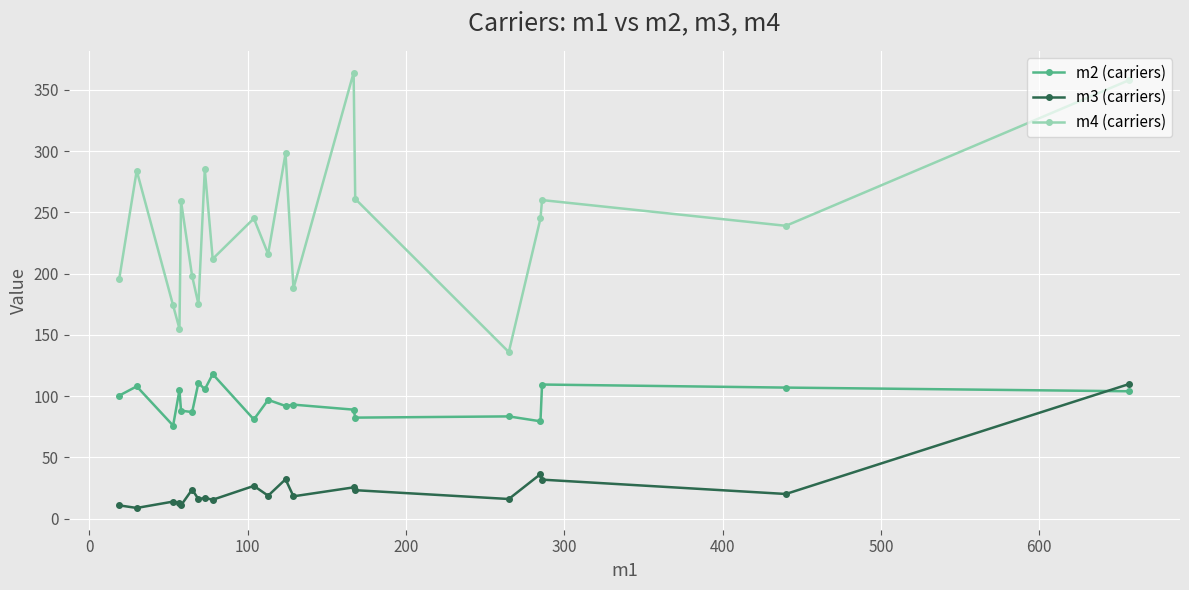

How many distinct data groups are displayed?

3